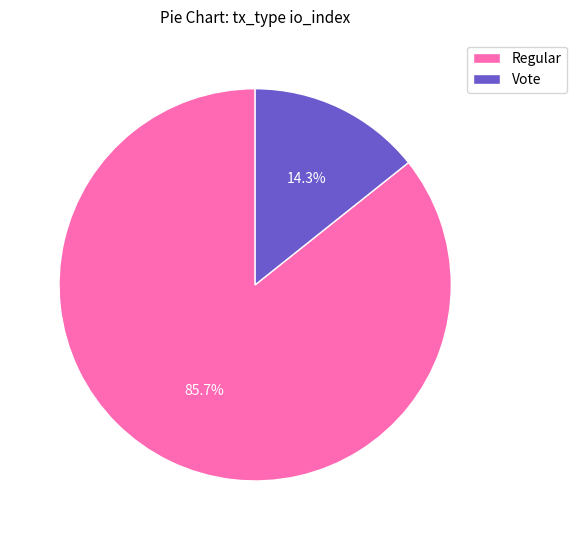

Count the number of slices in the pie.

2